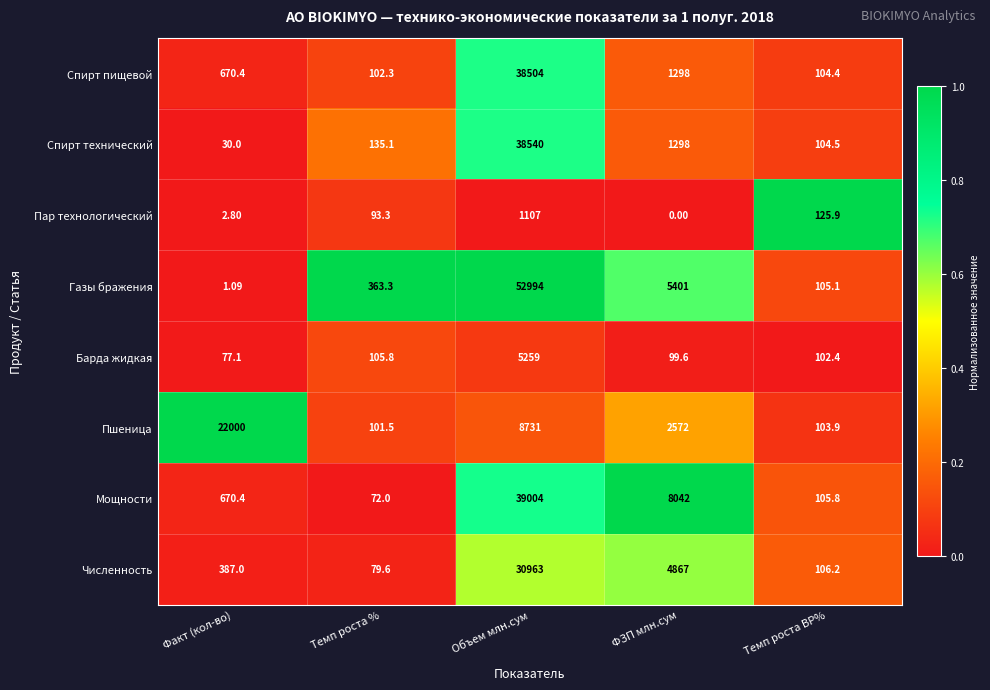

Which series has the widest spread of values?

Газы бражения